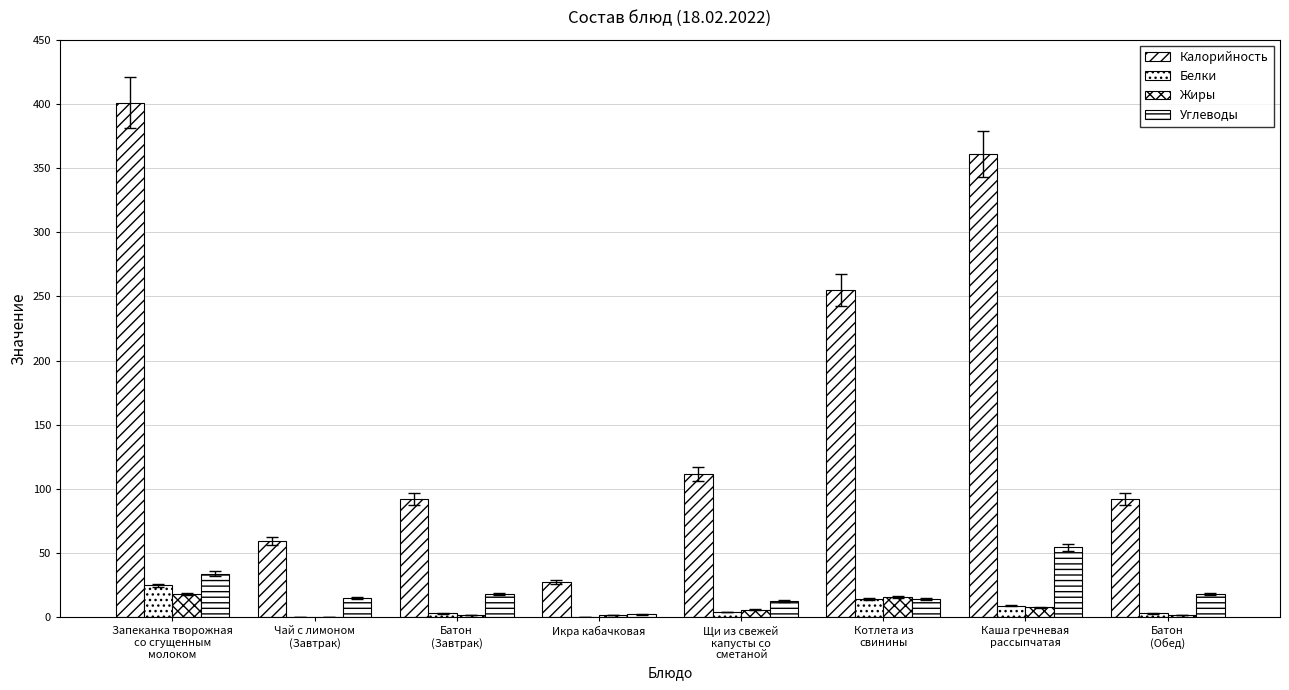

Between Котлета из
свинины and Каша гречневая
рассыпчатая, which is larger?

Каша гречневая
рассыпчатая